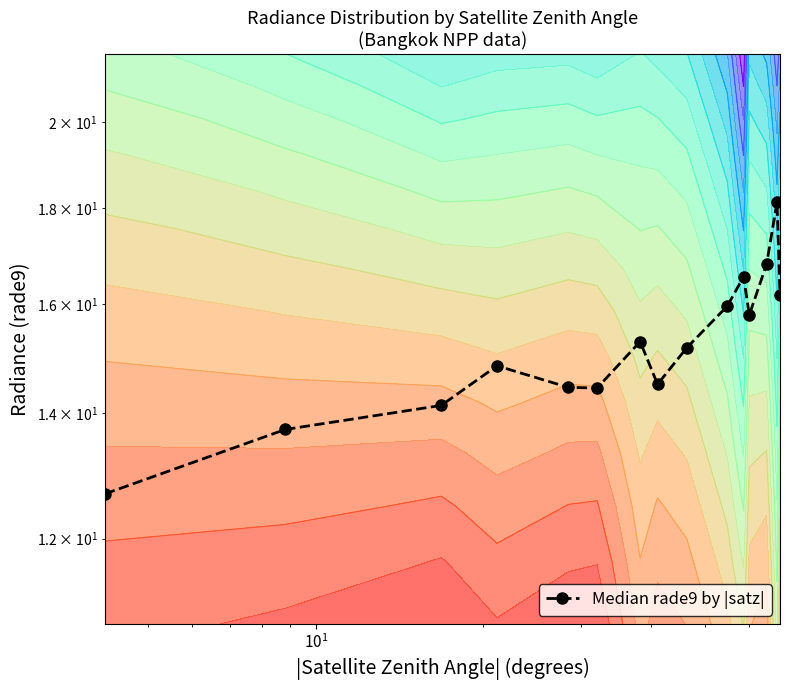

What is the maximum value shown in the chart?

18.1